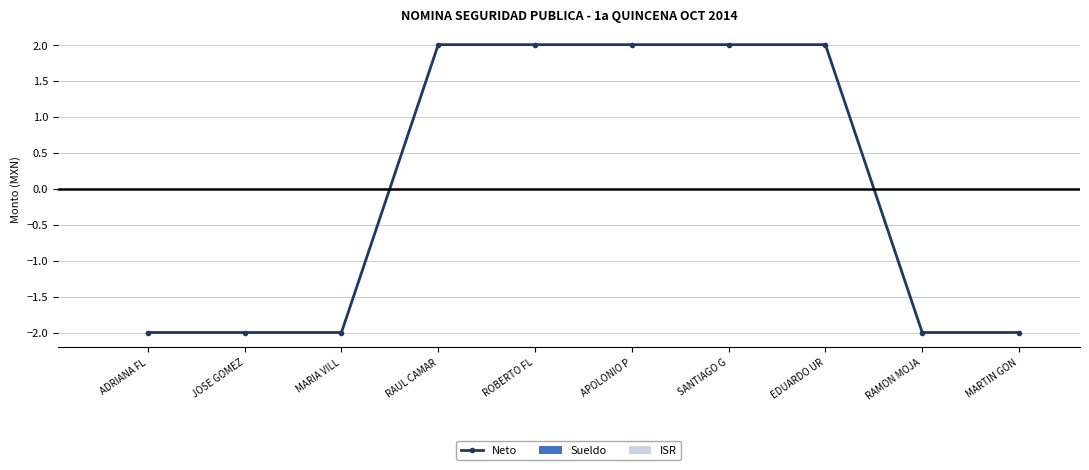

How many series are shown in this chart?

1